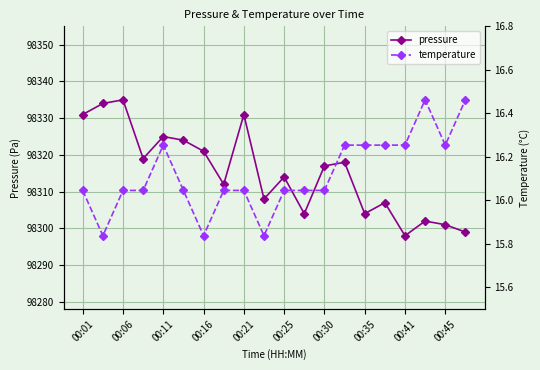

List the series in order of their peak value, highest first.

pressure, temperature